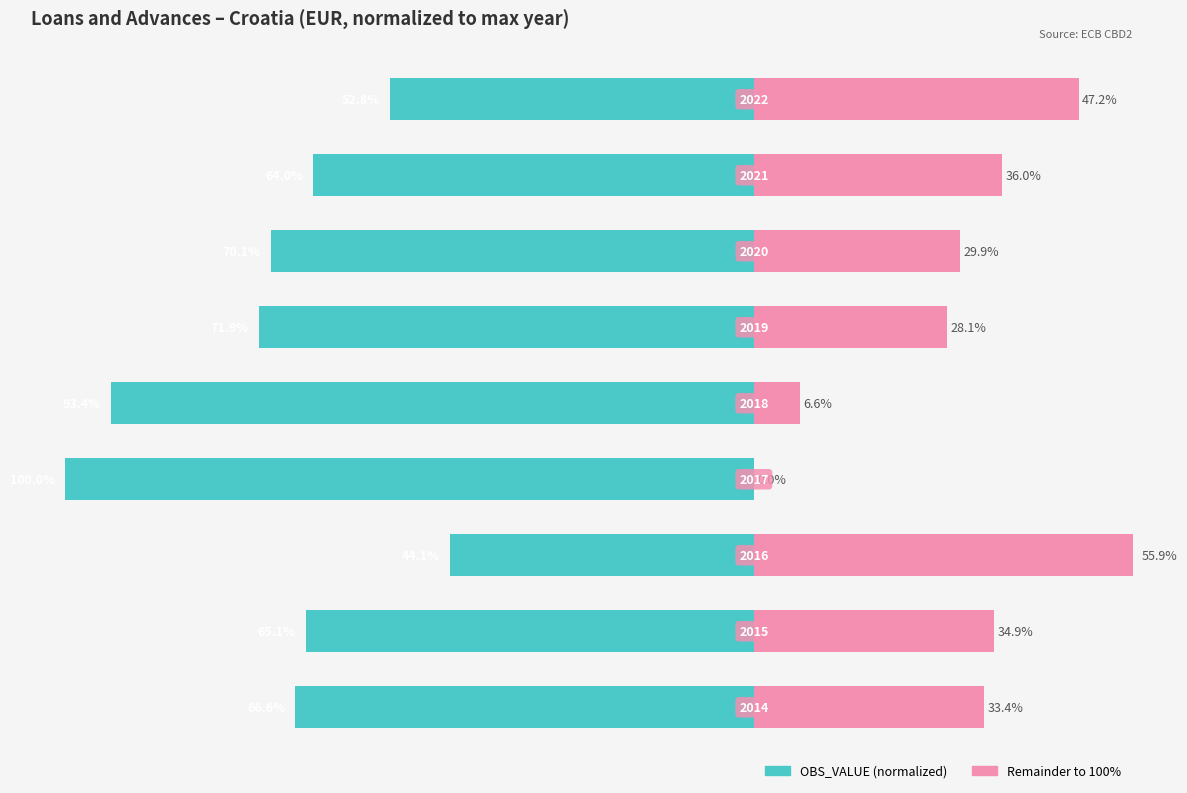

The value of Remainder at 0 is 19.4. True or false?

False